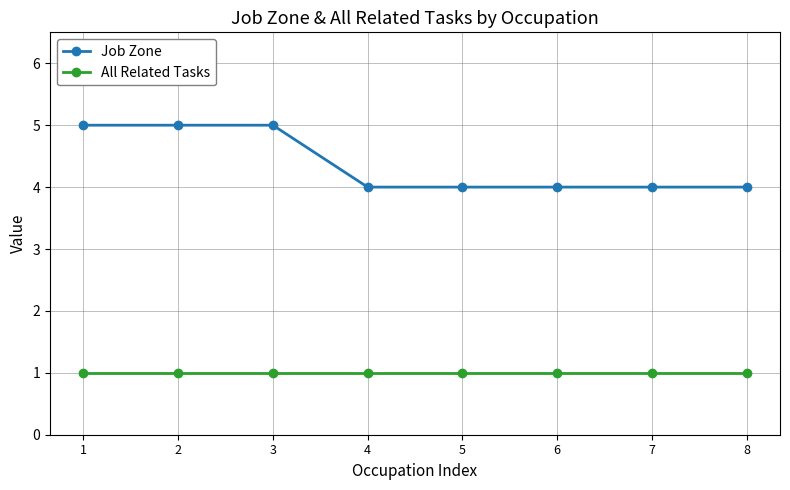

How many series are shown in this chart?

2